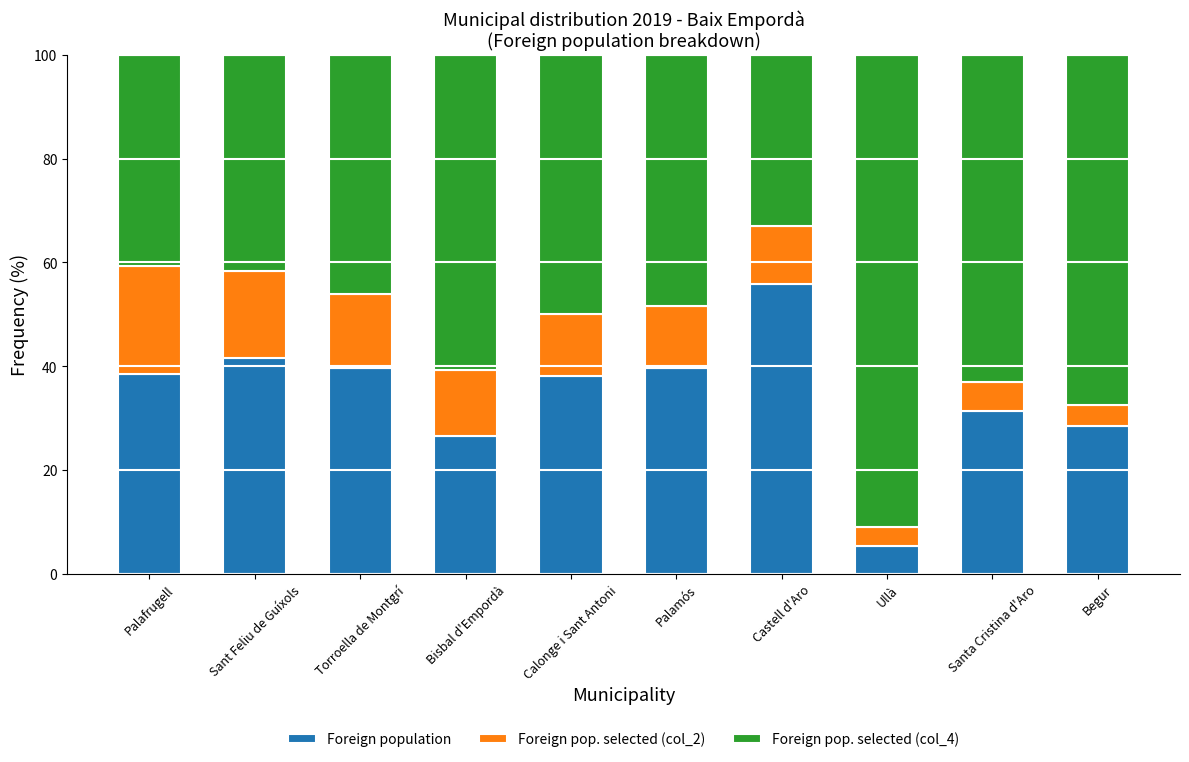

How many series are shown in this chart?

3